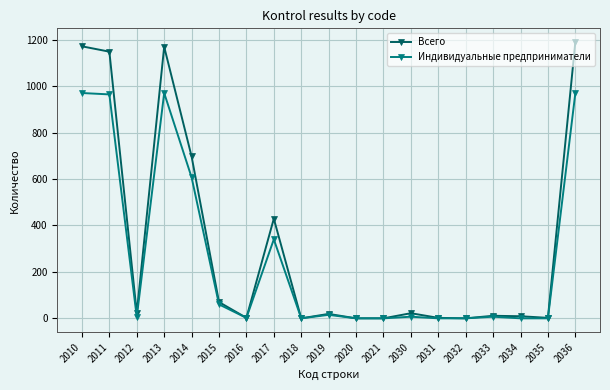

How many series are shown in this chart?

2